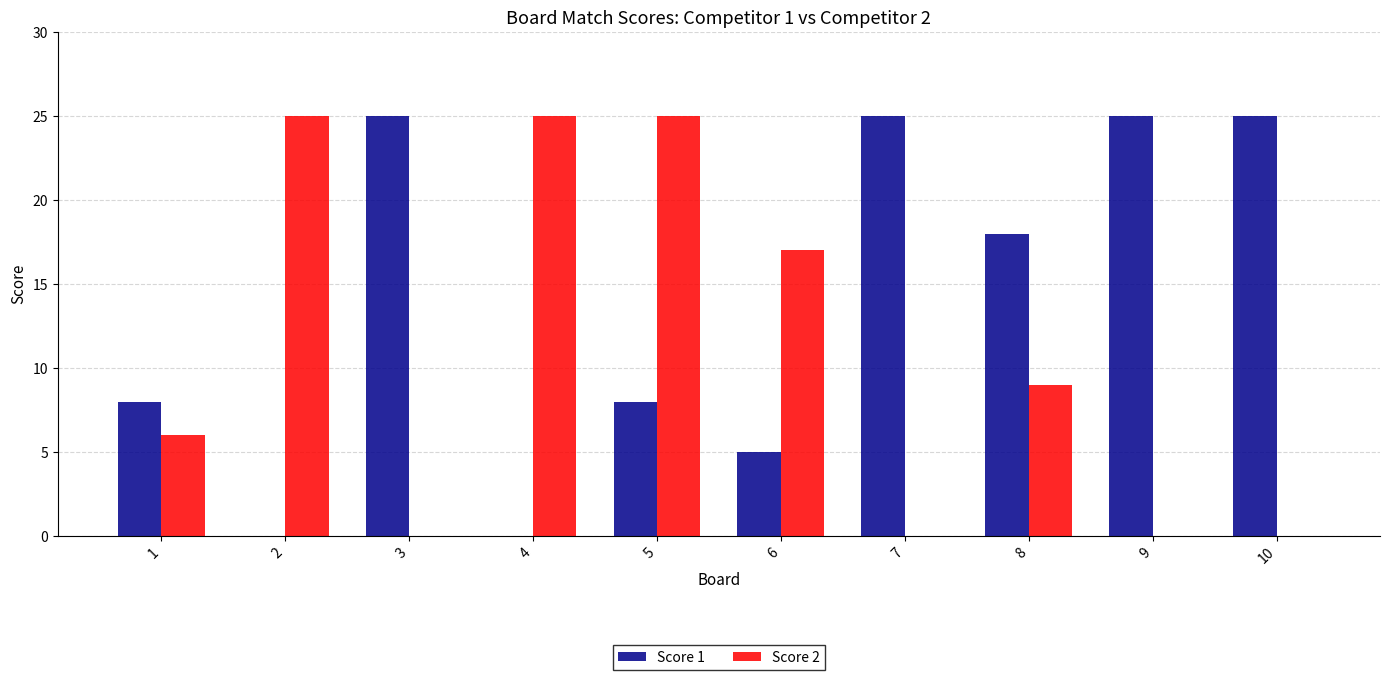

What is the total value across all series at 10?

25